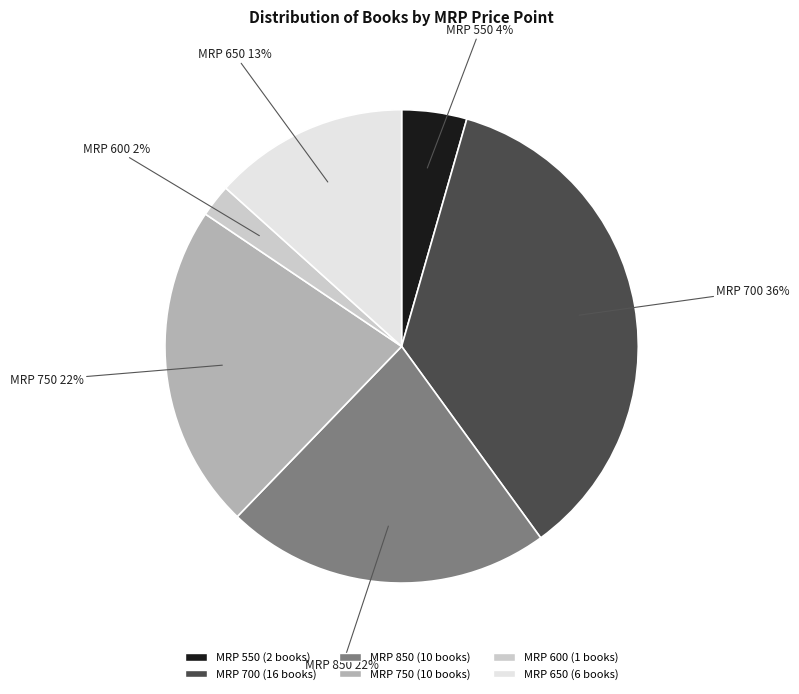

What percentage is the MRP 700 (16 books) slice, to the nearest percent?

36%